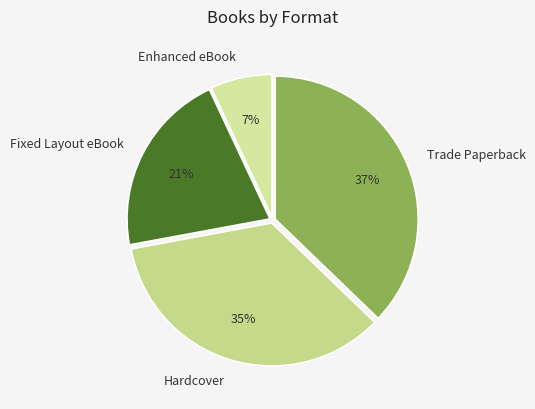

Which has a higher value, Fixed Layout eBook or Trade Paperback?

Trade Paperback